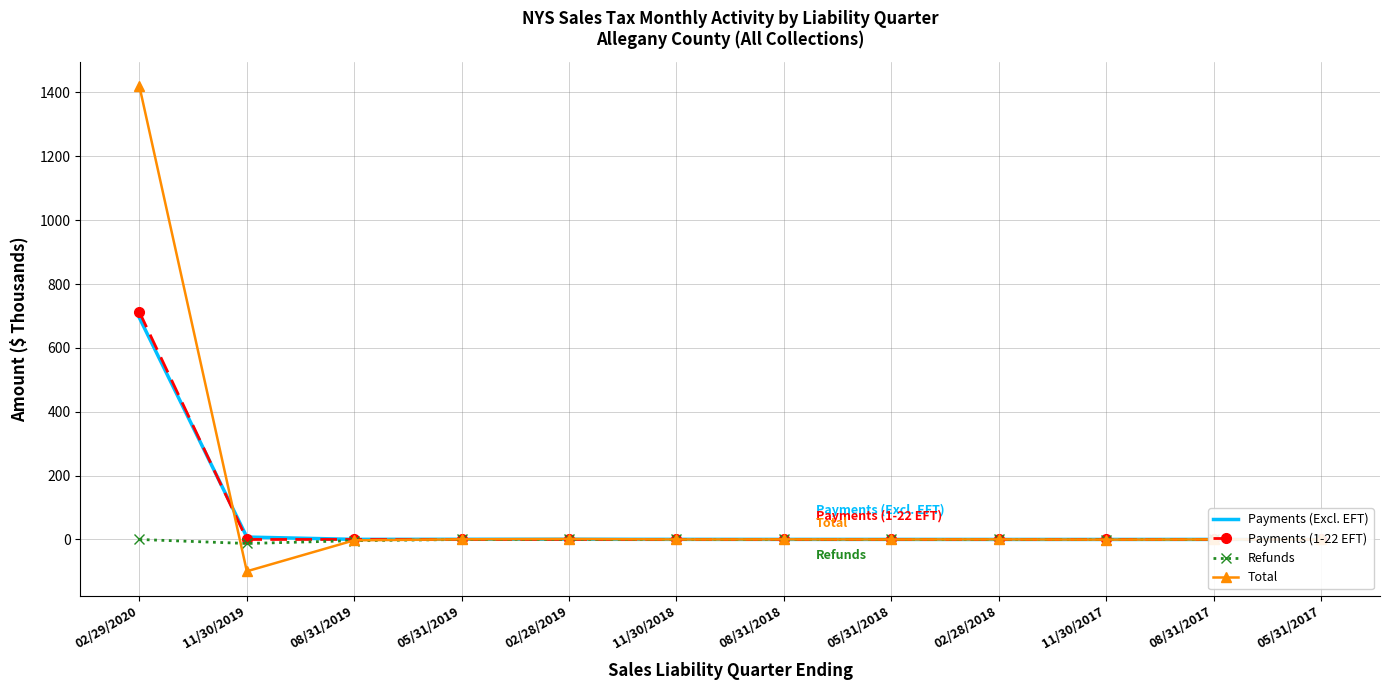

How many distinct data groups are displayed?

4